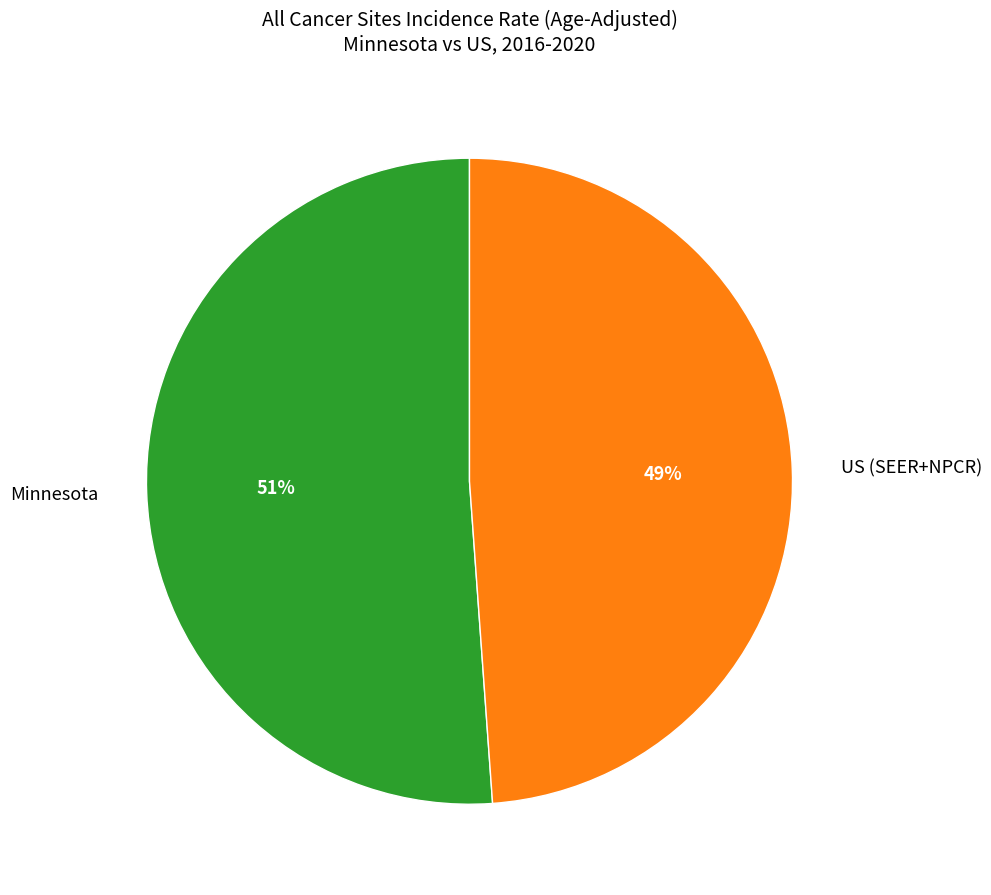

What percentage is the Minnesota slice, to the nearest percent?

51%